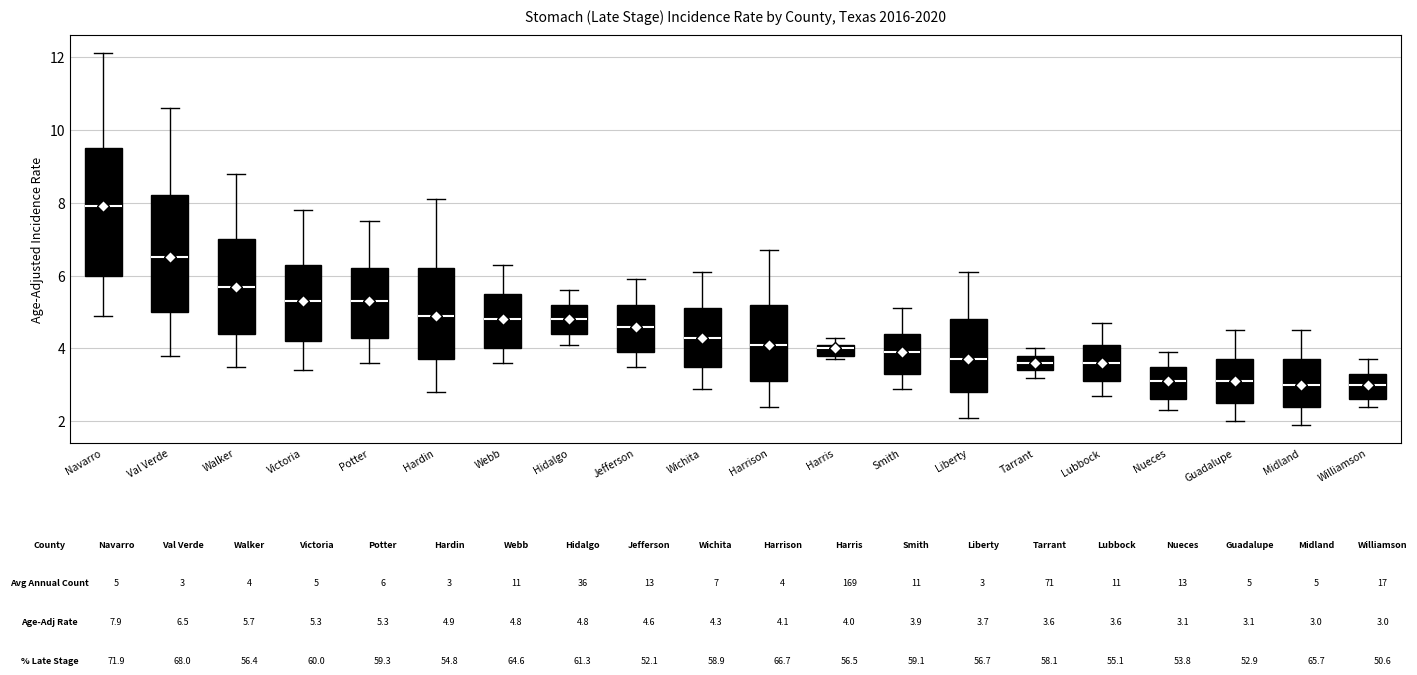

Which box has the highest median line?

Navarro